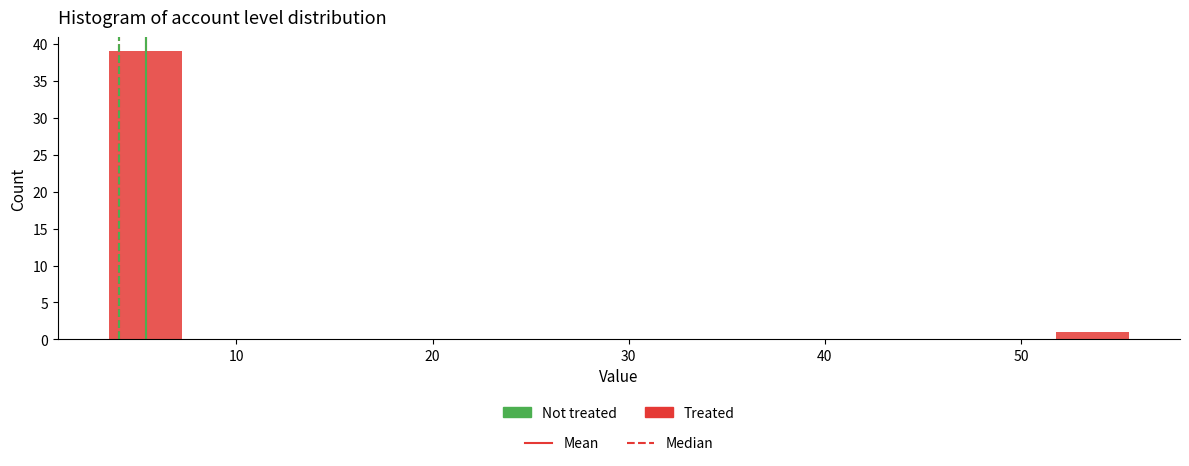

Around what value on the x-axis is the tallest bar? Give the approximate position of its centre, as read against the axis.

5